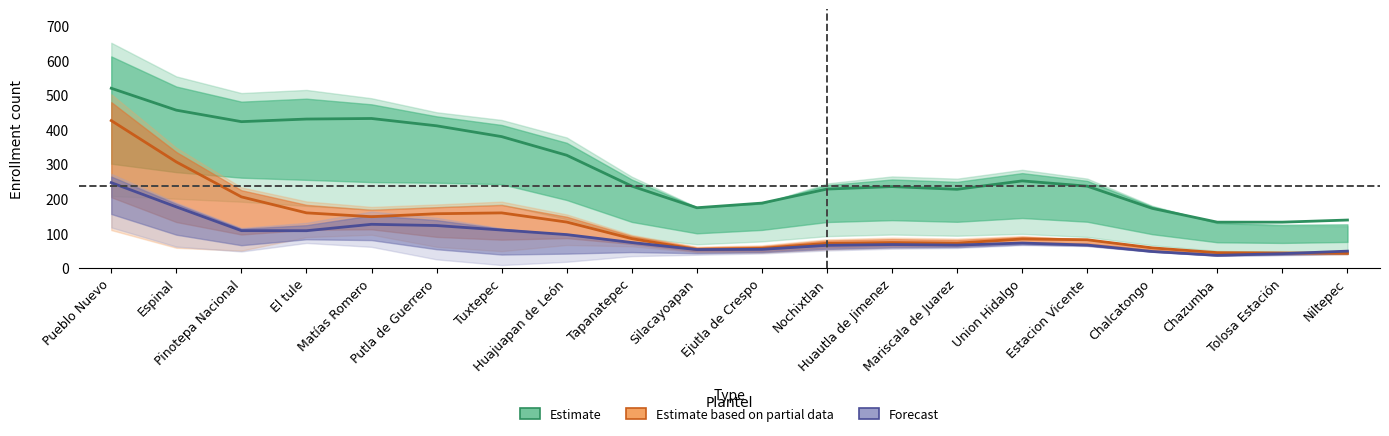

At which category does the chart reach its minimum across all series?

Chazumba